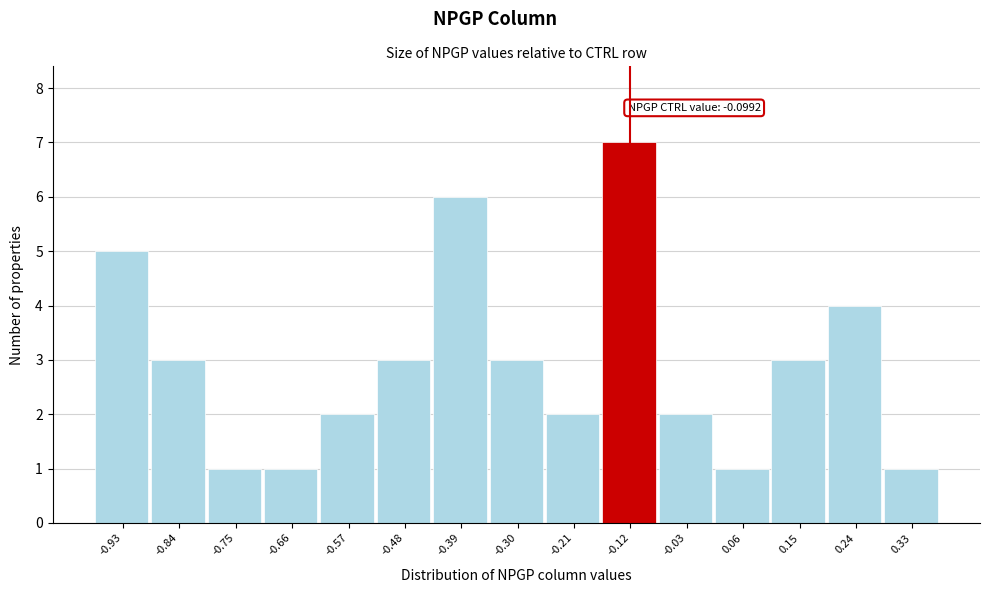

Reading left to right, extract all data points from this chart.

-0.93=5	-0.84=3	-0.75=1	-0.66=1	-0.57=2	-0.48=3	-0.39=6	-0.30=3	-0.21=2	-0.12=7	-0.03=2	0.06=1	0.15=3	0.24=4	0.33=1